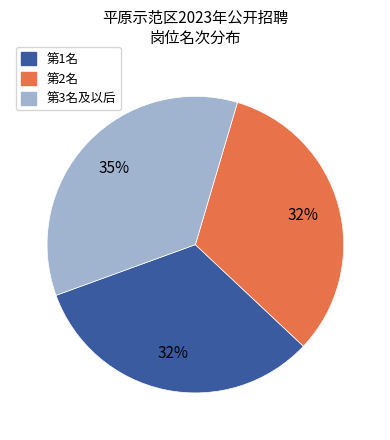

To the nearest percent, what portion does 第3名及以后 represent?

35%